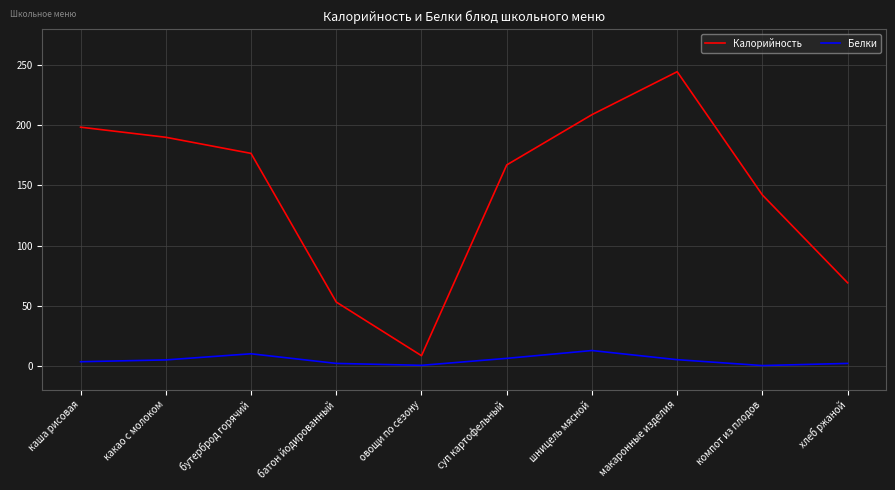

True or false: Белки has a value of 4.9 at какао с молоком.

True